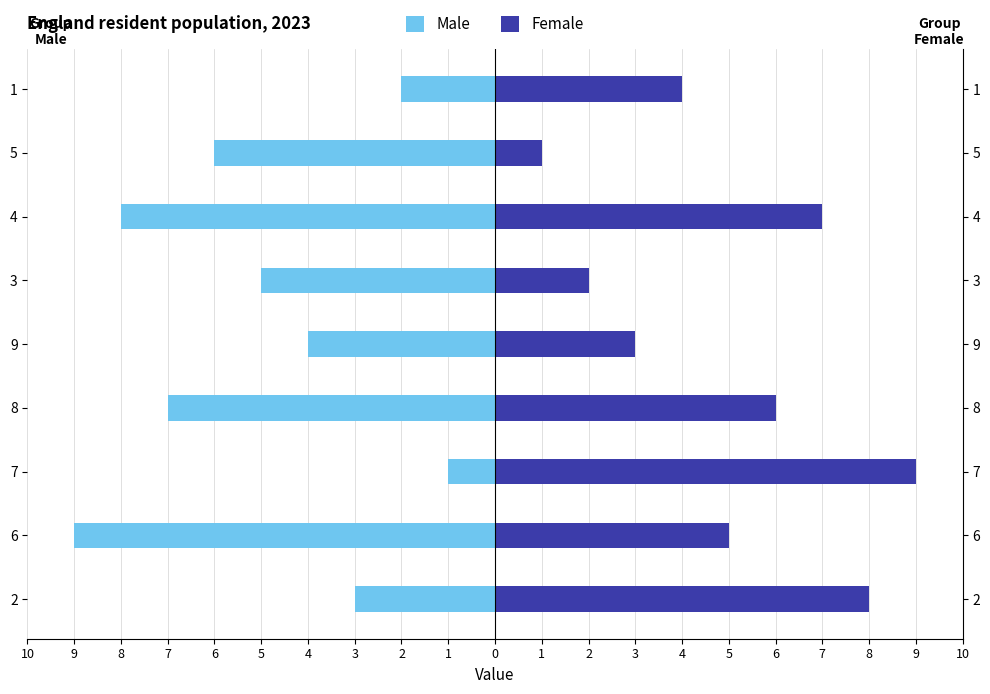

Which series has the largest range (max minus min)?

Male